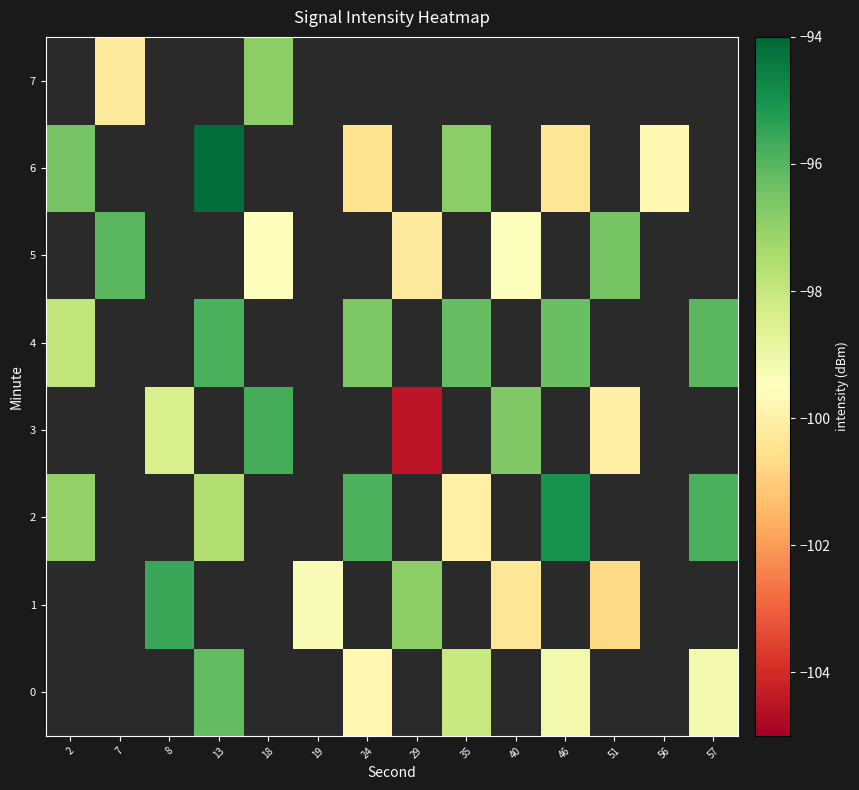

What is the difference between the maximum and minimum values in the row_4 series?

2.0